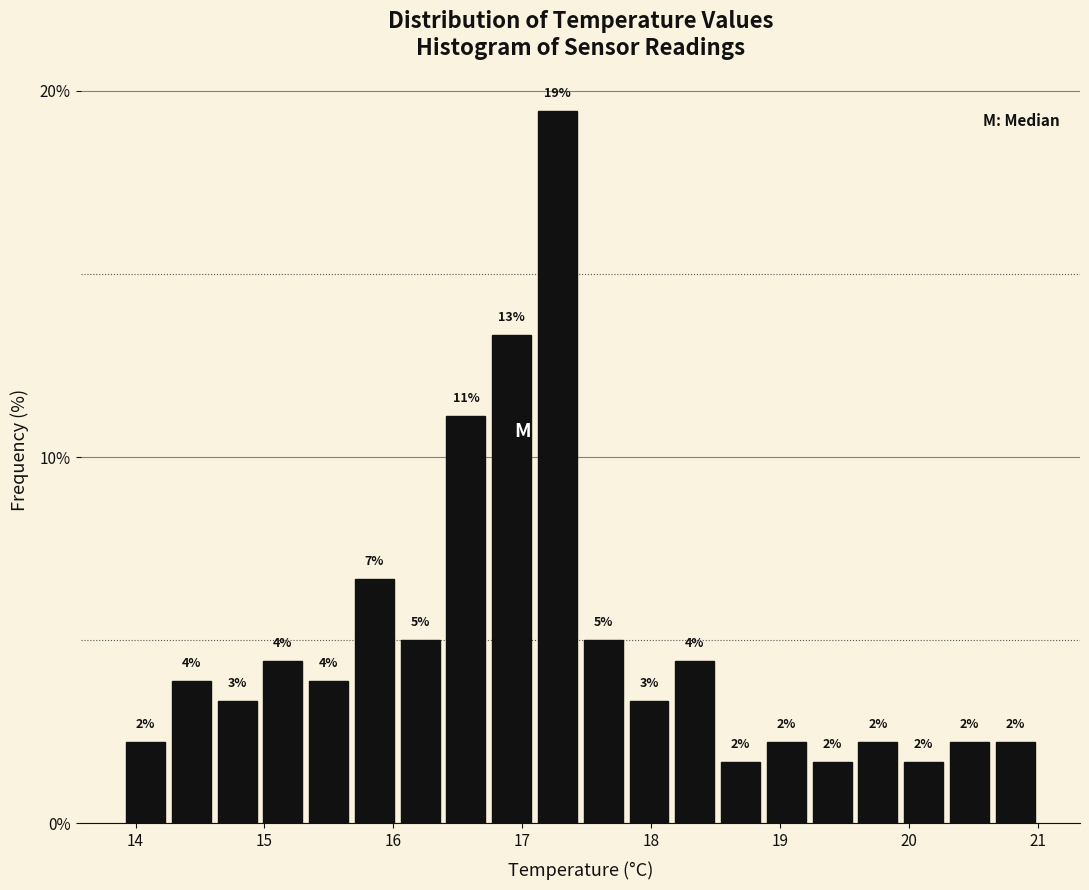

Around what value on the x-axis is the tallest bar? Give the approximate position of its centre, as read against the axis.

17.3